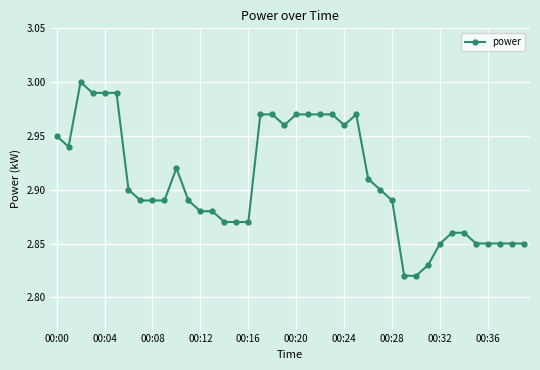

True or false: the data has more than 2 interior local peaks.

True